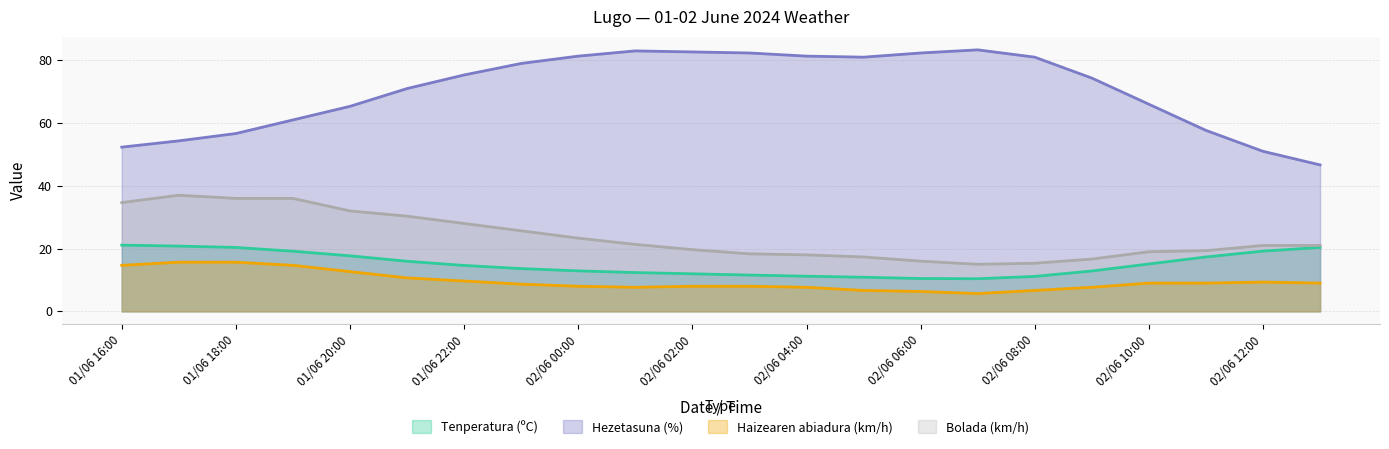

What is the sum of all Tenperatura (ºC) values?

331.1